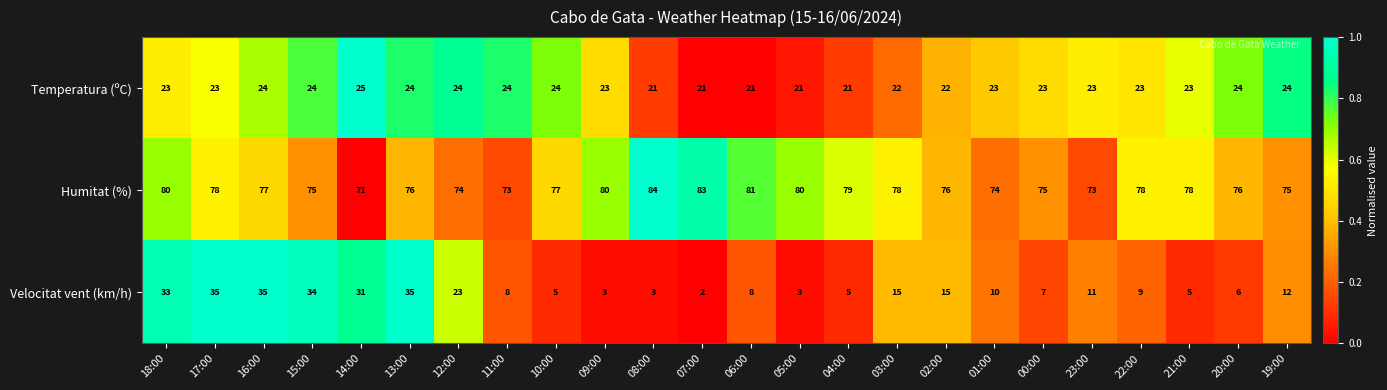

What is the maximum value shown in the chart?

84